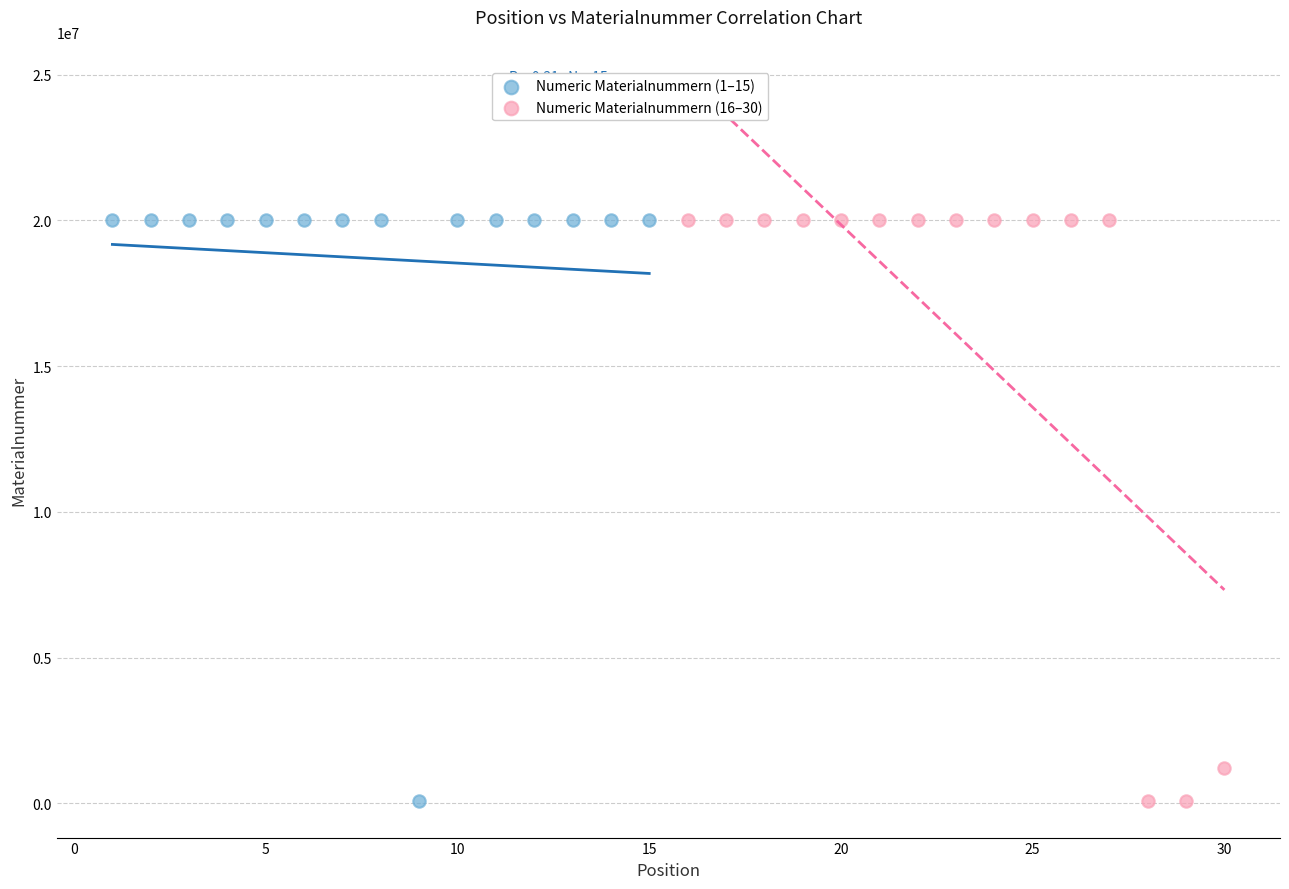

What are all the series names shown in the legend?

Numeric Materialnummern (1–15), Numeric Materialnummern (16–30)